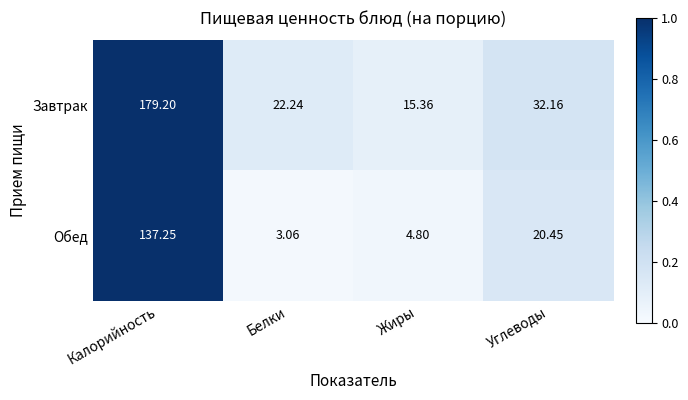

Rank the series by their average value, from lowest to highest.

Обед, Завтрак